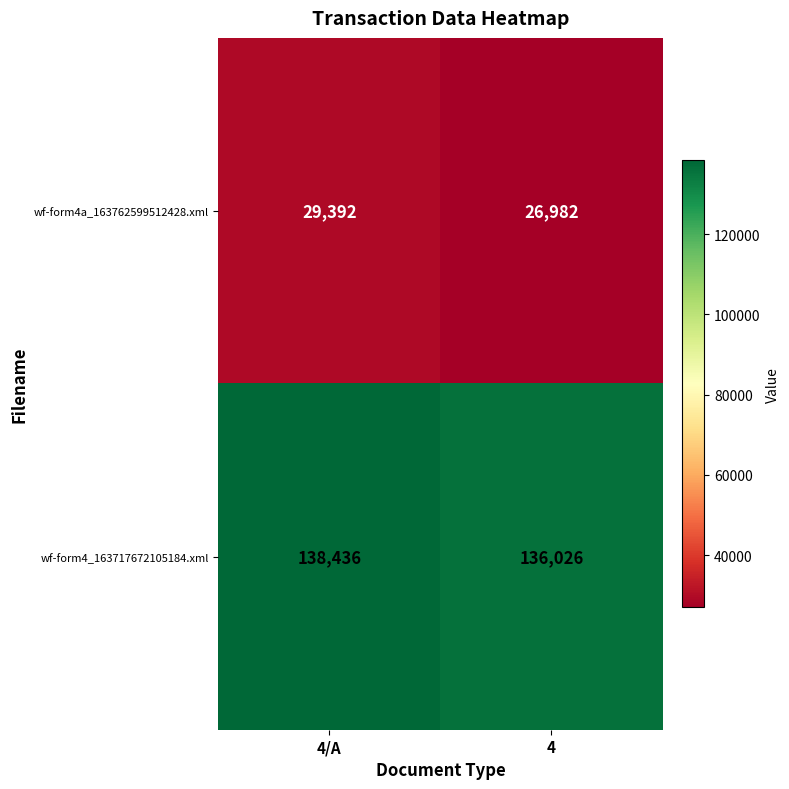

The wf-form4_163717672105184.xml series shows 138436 at 4/A. True or false?

True